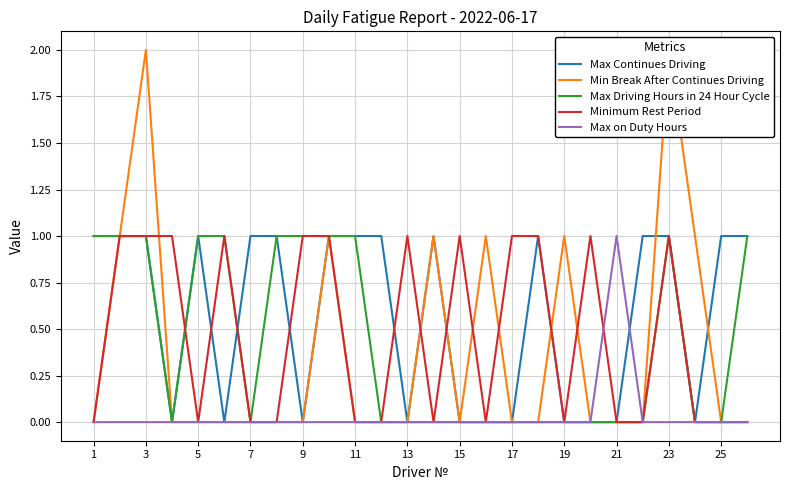

Is it true that Minimum Rest Period equals 1 at 3?

True